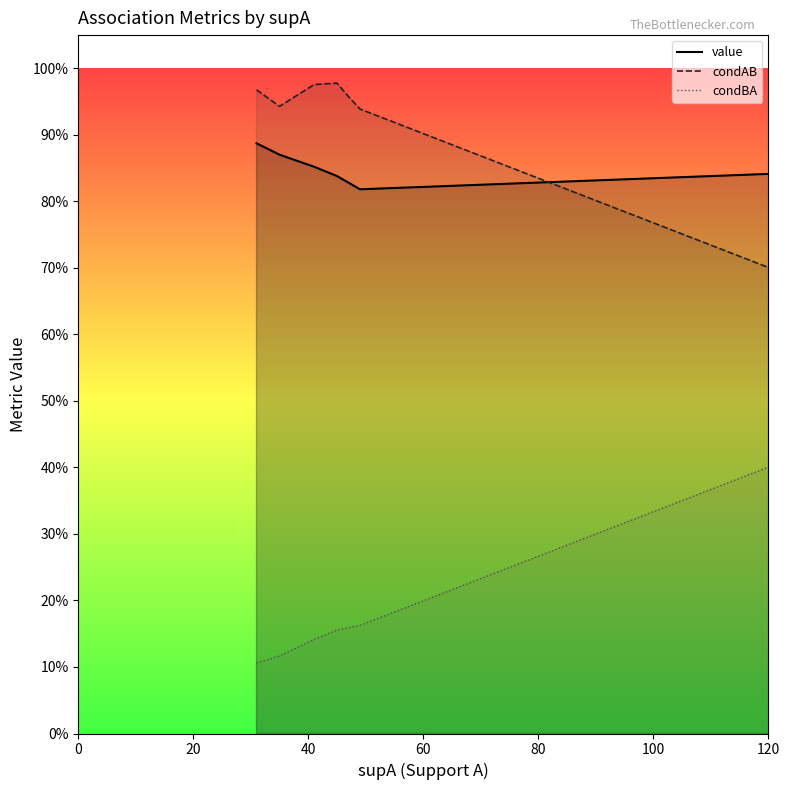

Rank the series at 80 from highest to lowest value.

condAB, value, condBA